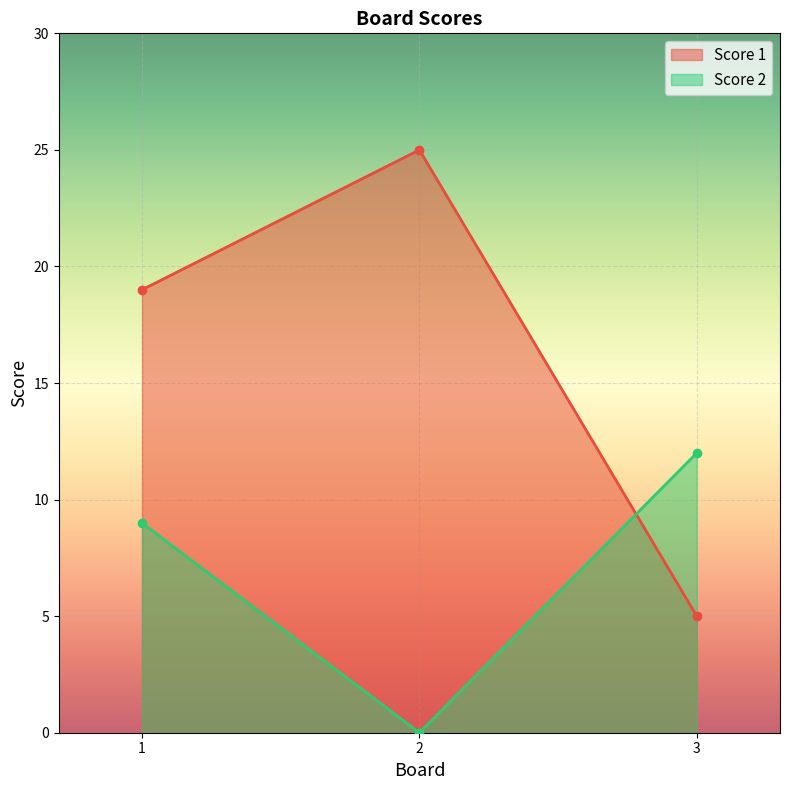

Which category has the highest value in the Score 2 series?

3